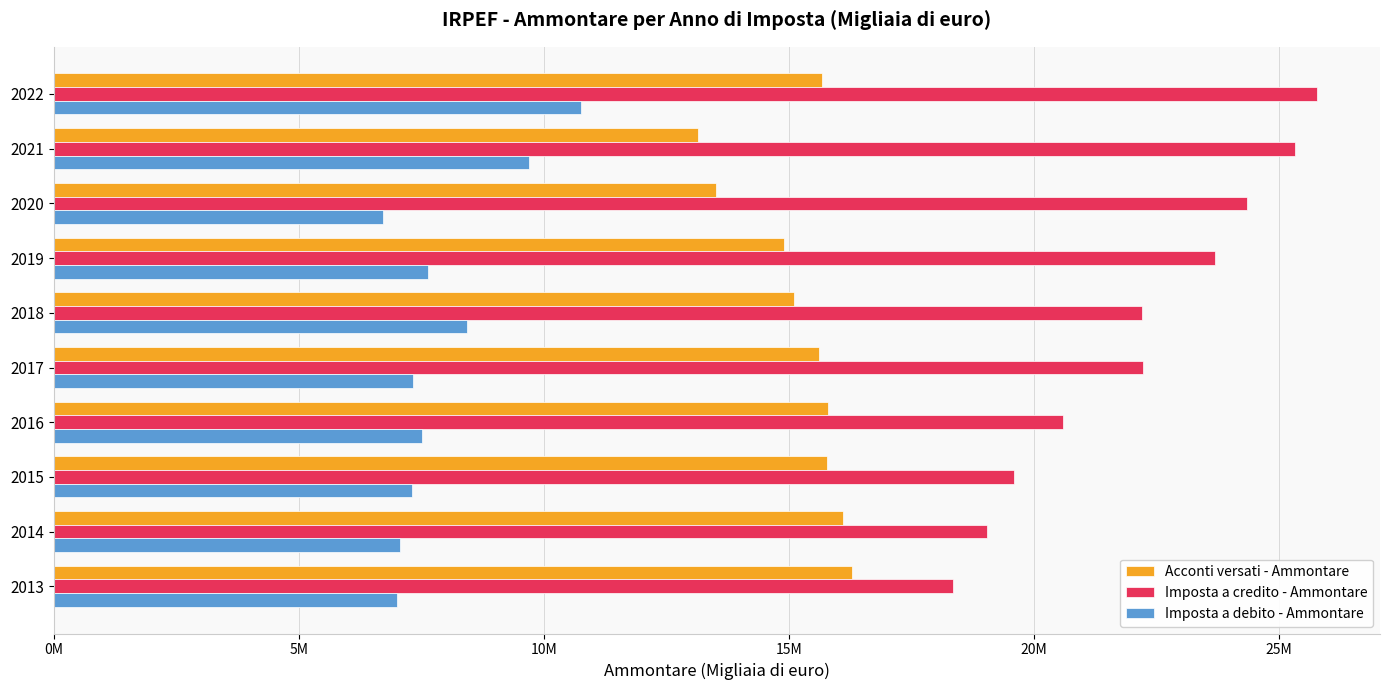

What are all the series names shown in the legend?

Acconti versati - Ammontare, Imposta a credito - Ammontare, Imposta a debito - Ammontare